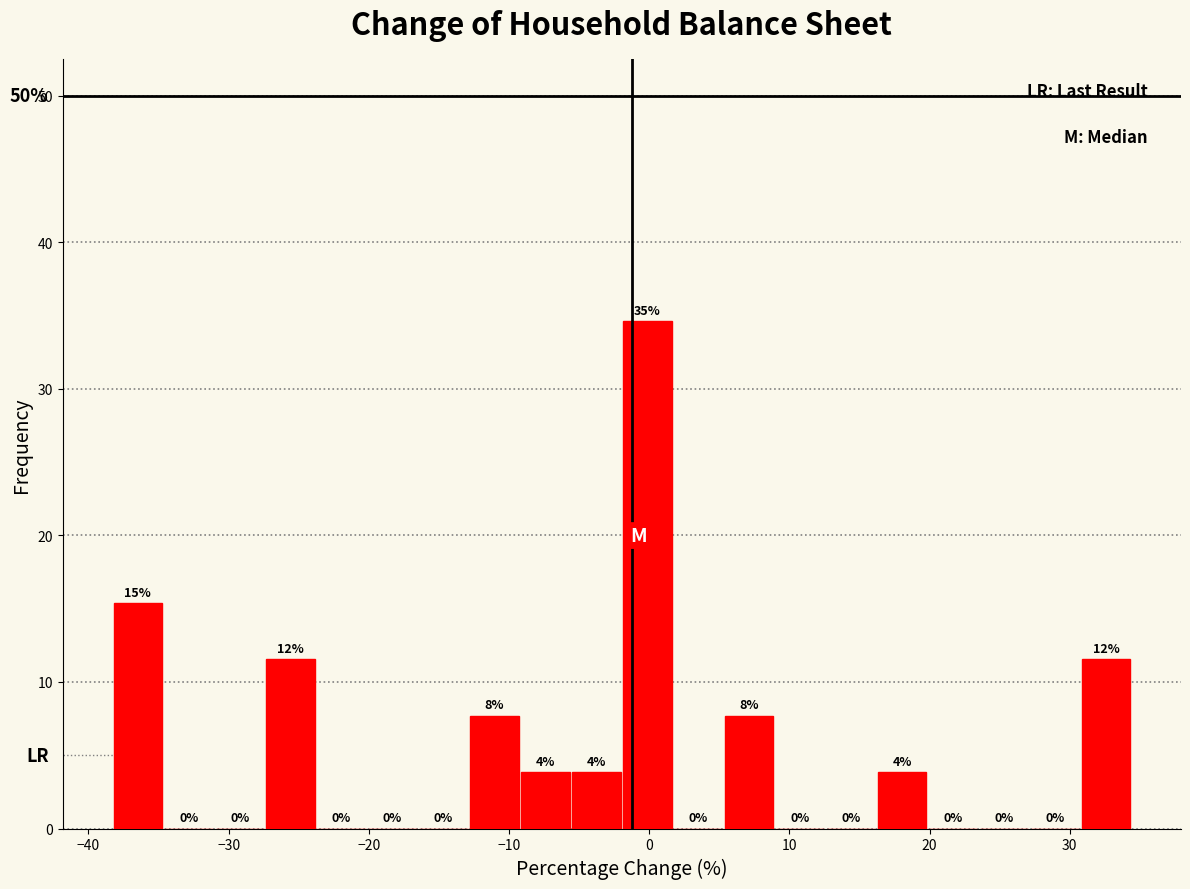

Around what value on the x-axis is the tallest bar? Give the approximate position of its centre, as read against the axis.

0